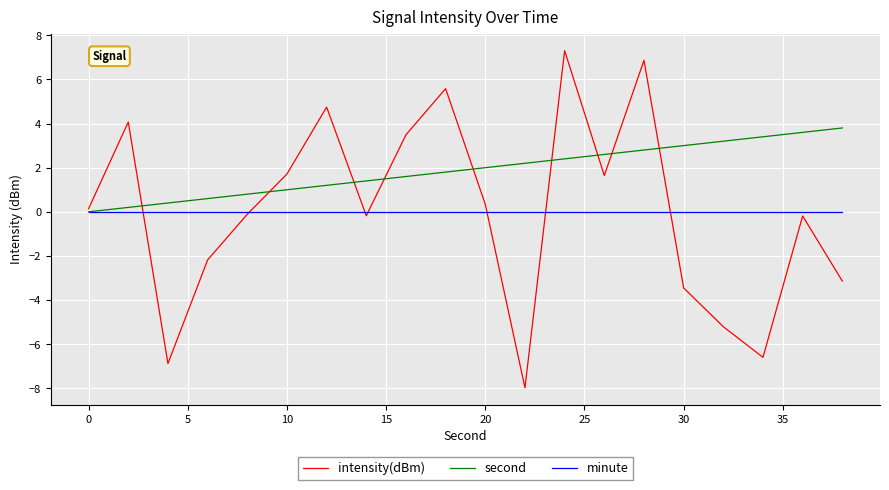

Which series has the widest spread of values?

intensity(dBm)